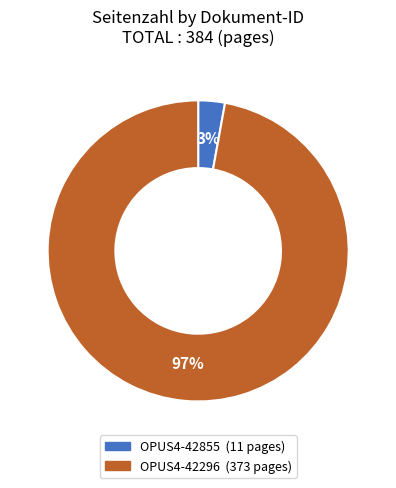

Is it true that OPUS4-42855 is 3% of the pie?

True